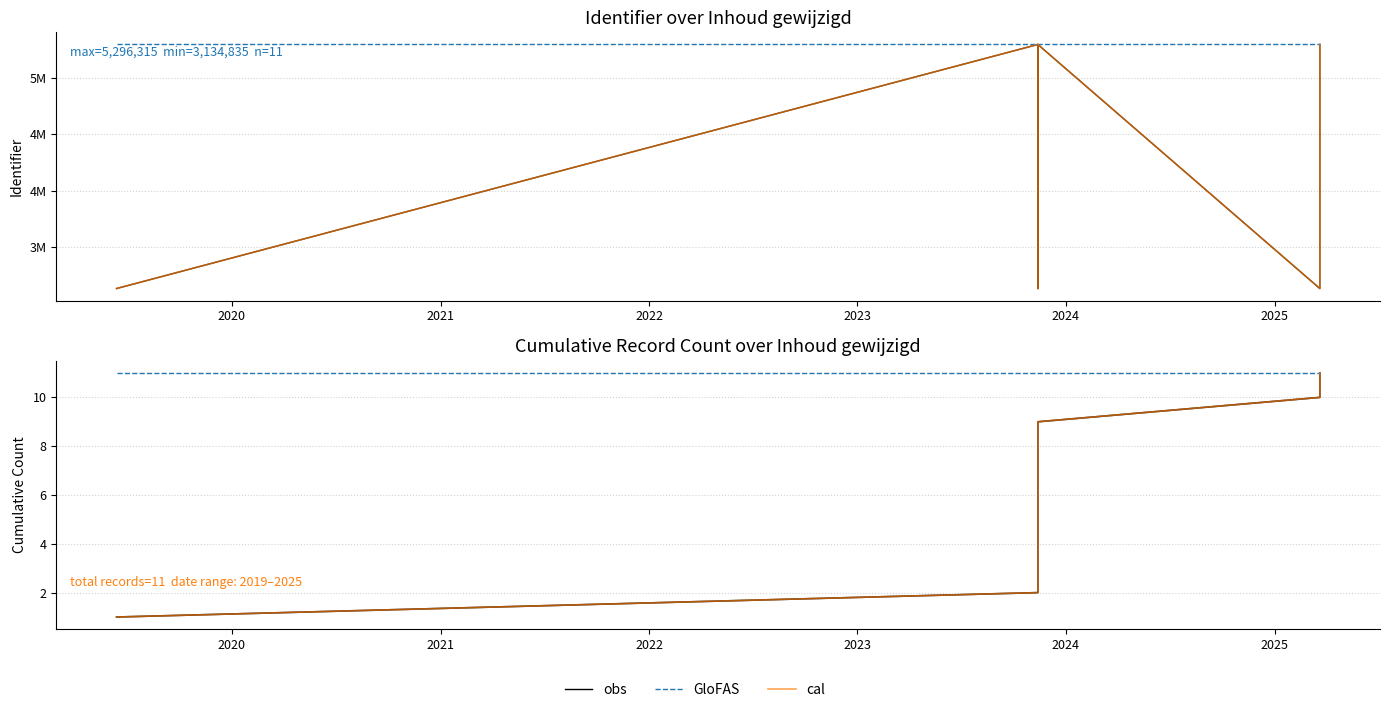

True or false: obs has more than 2 points higher than both neighbors.

False